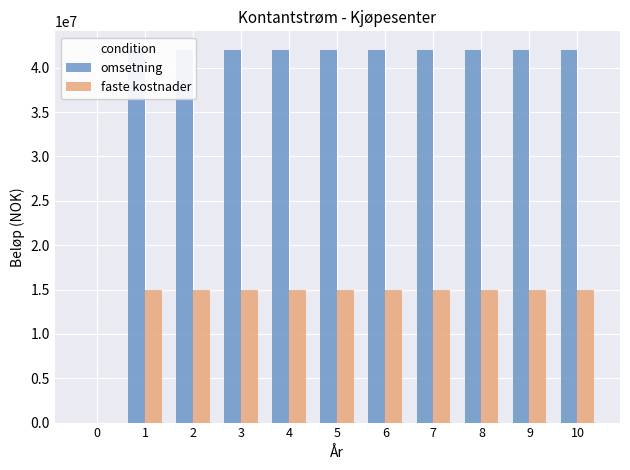

How many positive values does the omsetning series have?

10